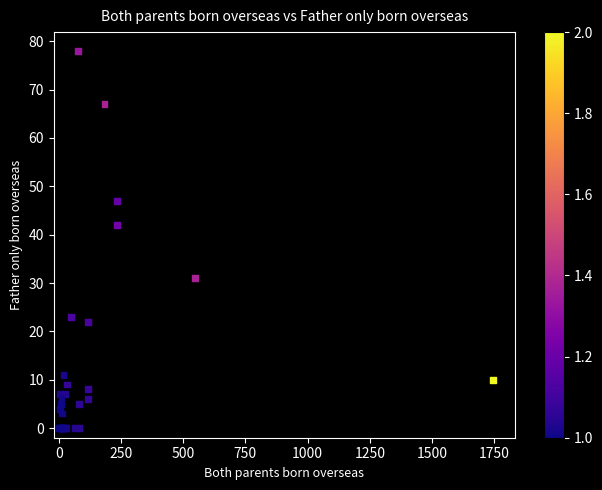

What Y value in the scatter plot is closest to 39?

42